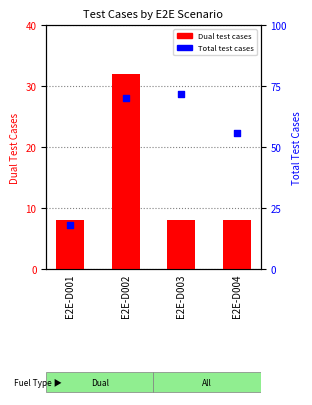

Which series contains the highest Y value?

Total Test Cases